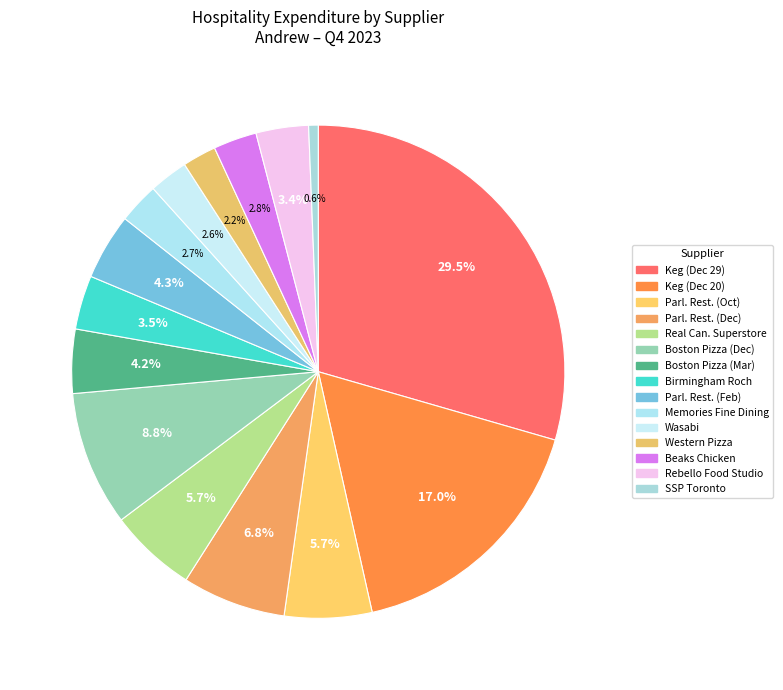

The Beaks Chicken slice represents 3% of the pie. True or false?

True